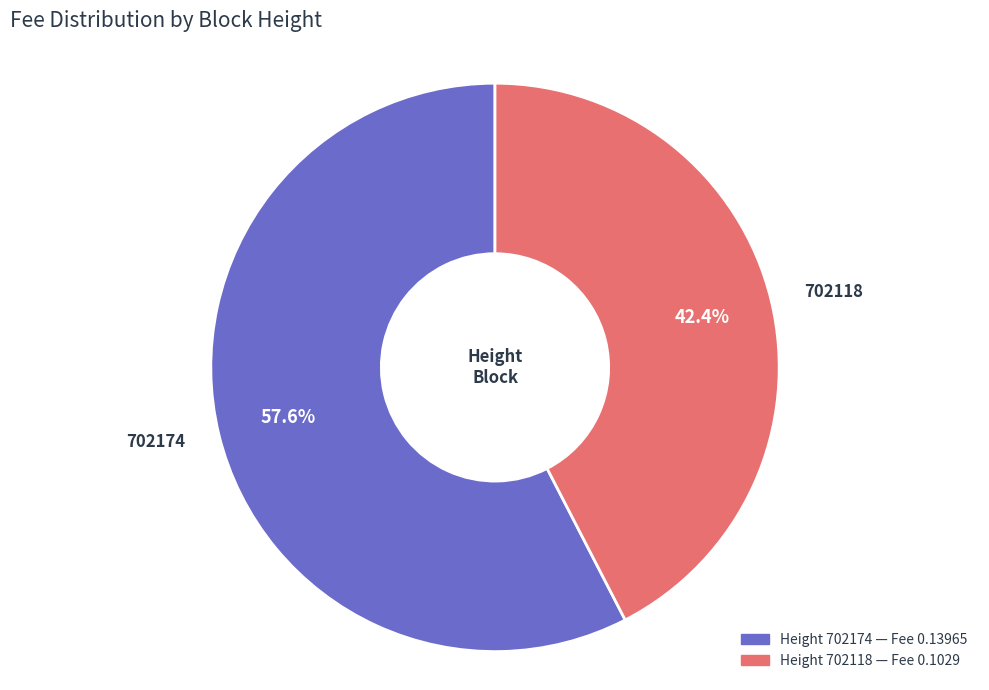

Does 702118 account for over 50% of the chart?

No